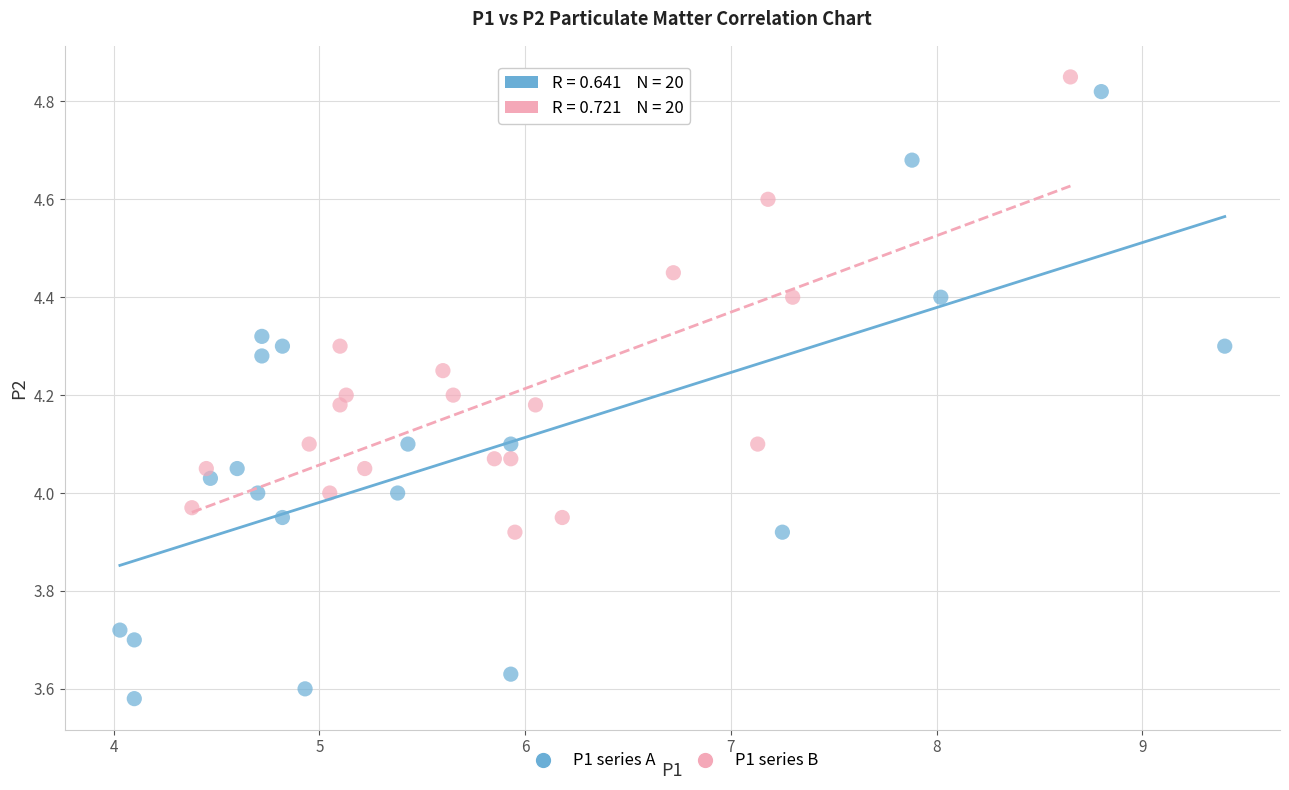

What are all the series names shown in the legend?

P1 series A, P1 series B